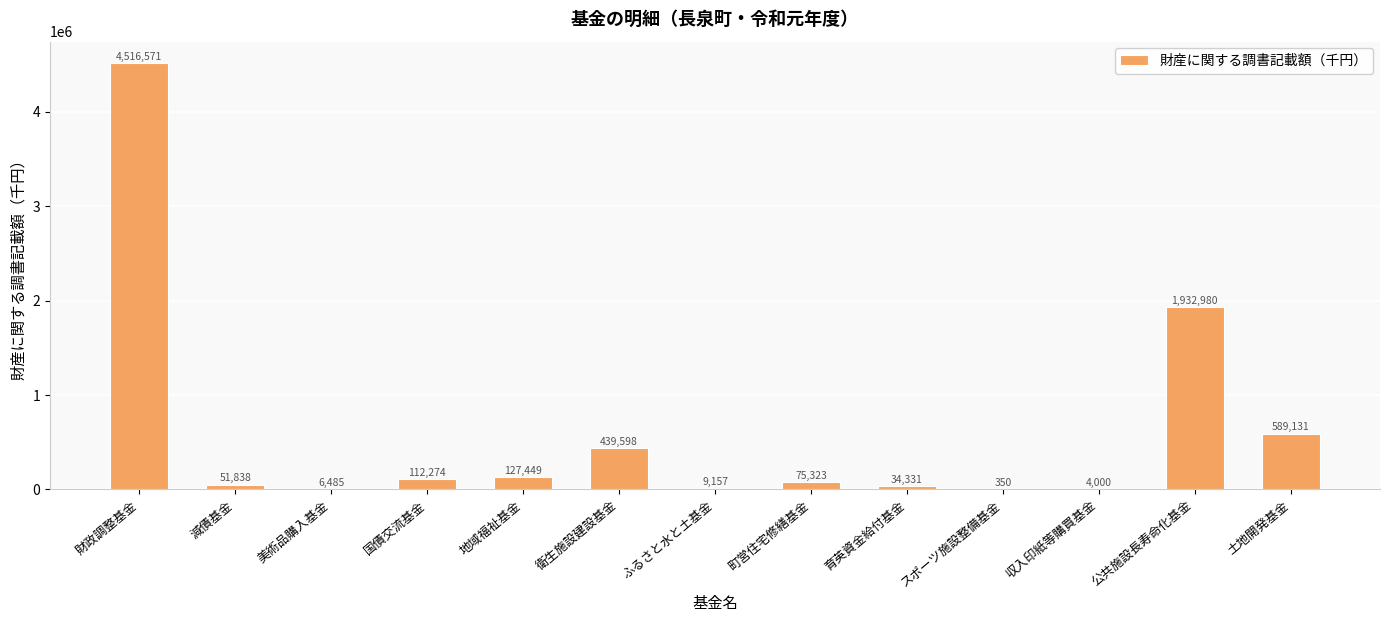

Reading left to right, list all the values displayed in this chart.

4516571	51838	6485	112274	127449	439598	9157	75323	34331	350	4000	1932980	589131